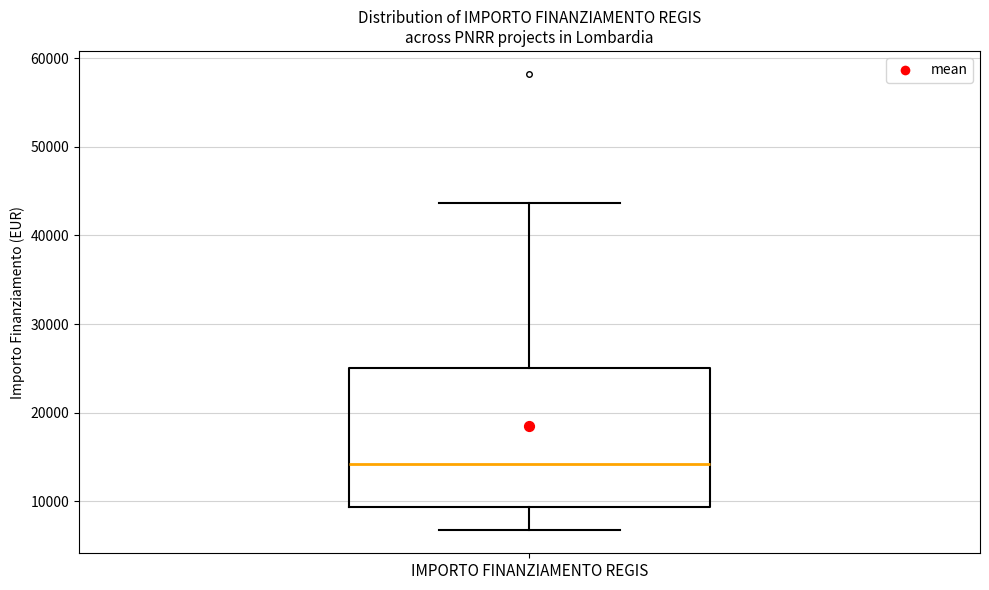

Where does the lower whisker of the box for IMPORTO FINANZIAMENTO REGIS end on the y-axis? The values are not printed on the chart, so give them approximately, as read against the axis.

7000